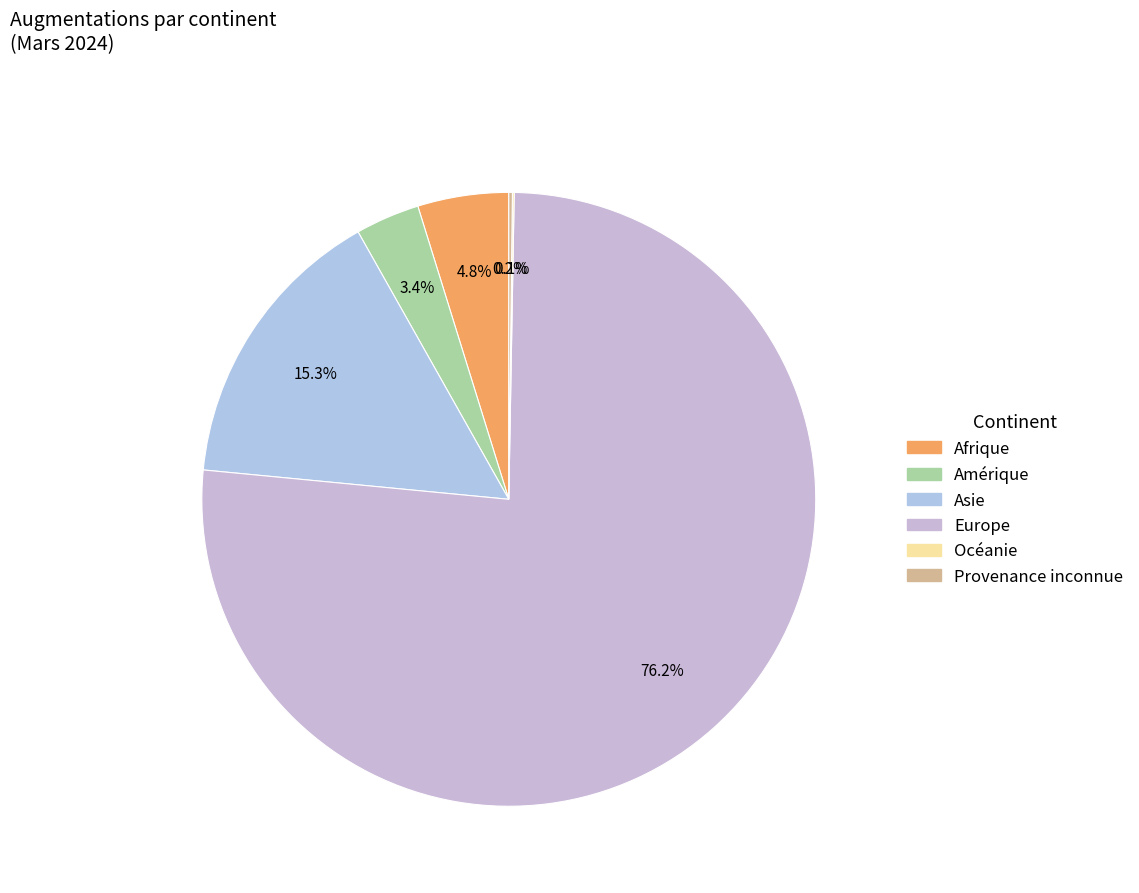

Which slice is the largest?

Europe